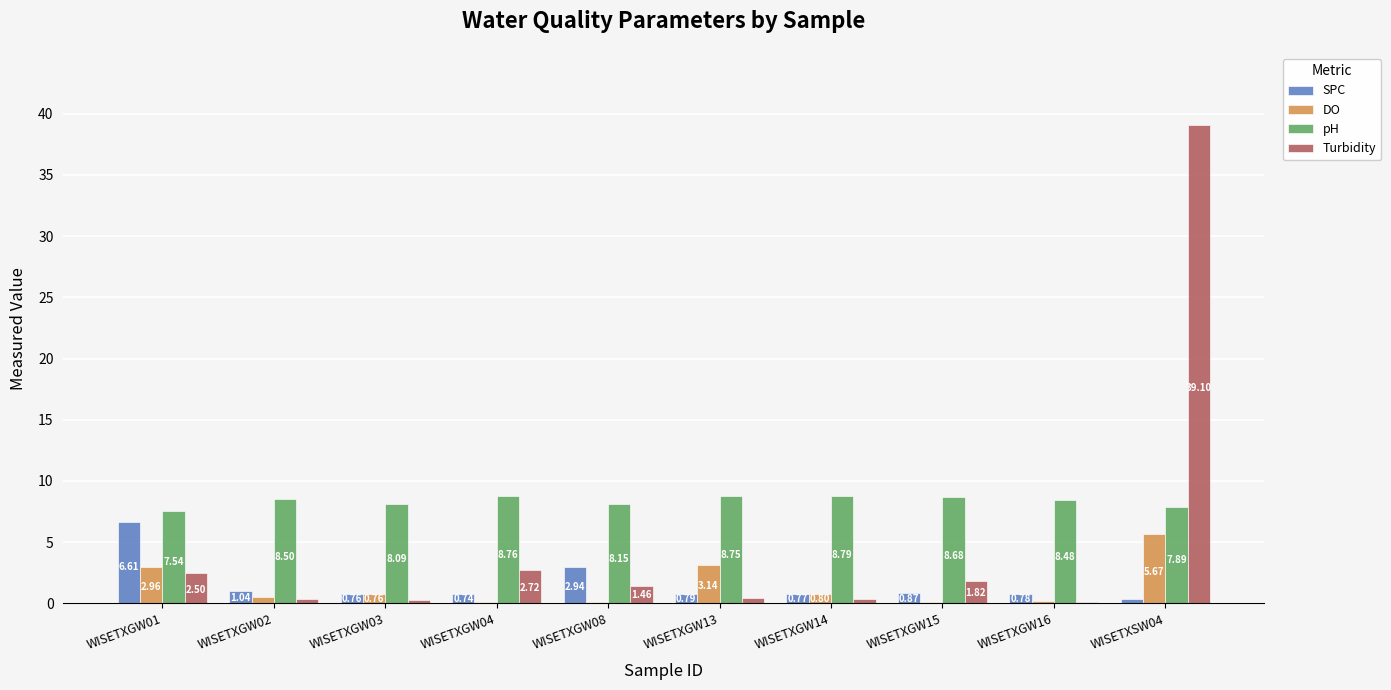

Which series changed the most between WISETXGW03 and WISETXGW04?

Turbidity